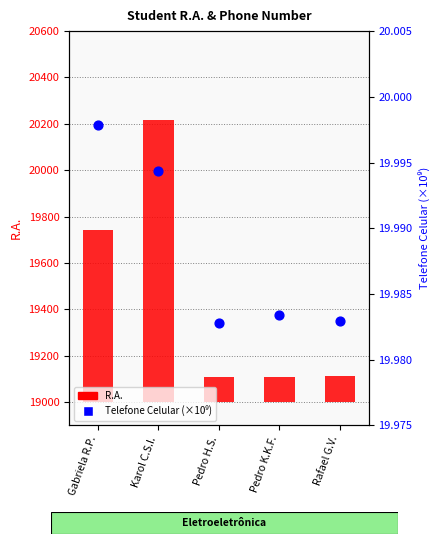

What are all the series names shown in the legend?

R.A., Telefone Celular (10⁹)